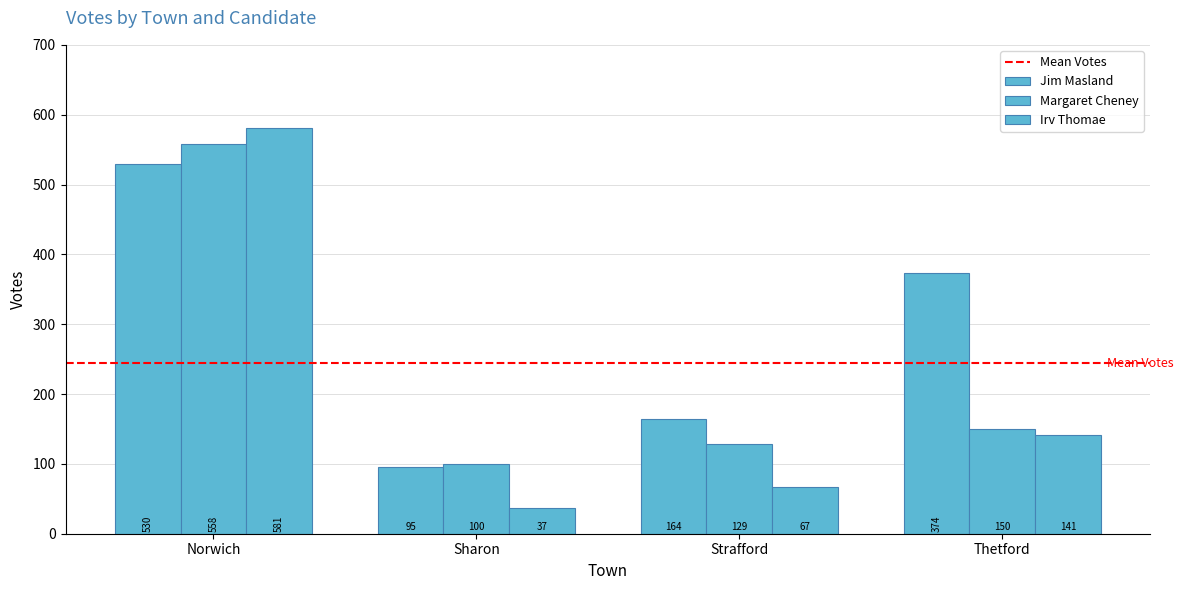

How many groups of bars are there?

4